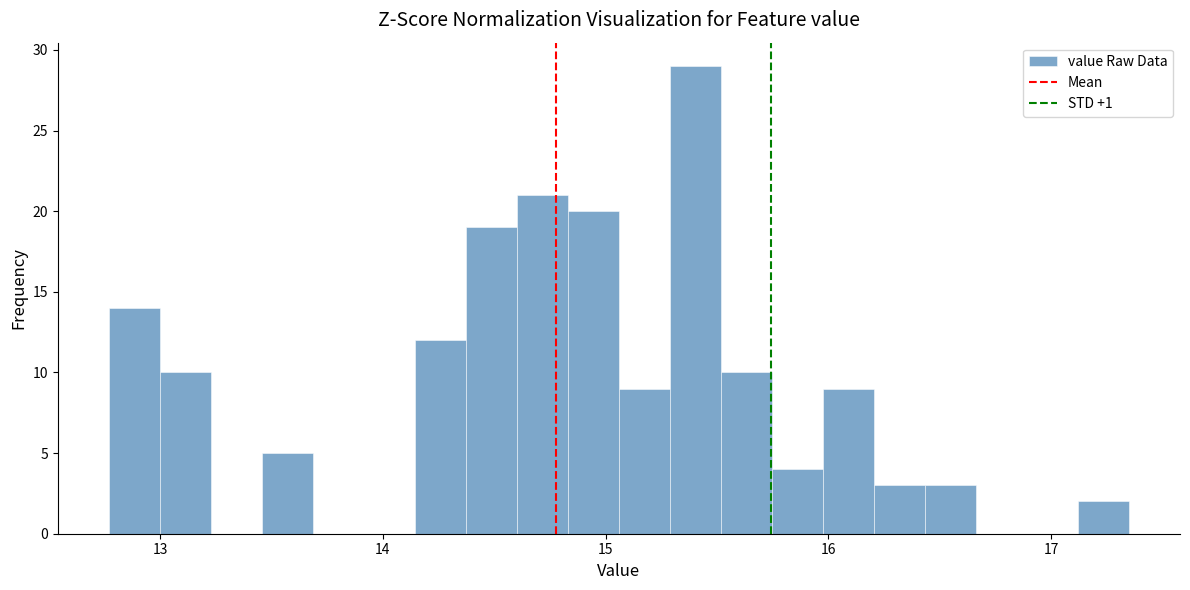

Read against the x-axis, roughly where is the centre of the tallest bar?

15.4